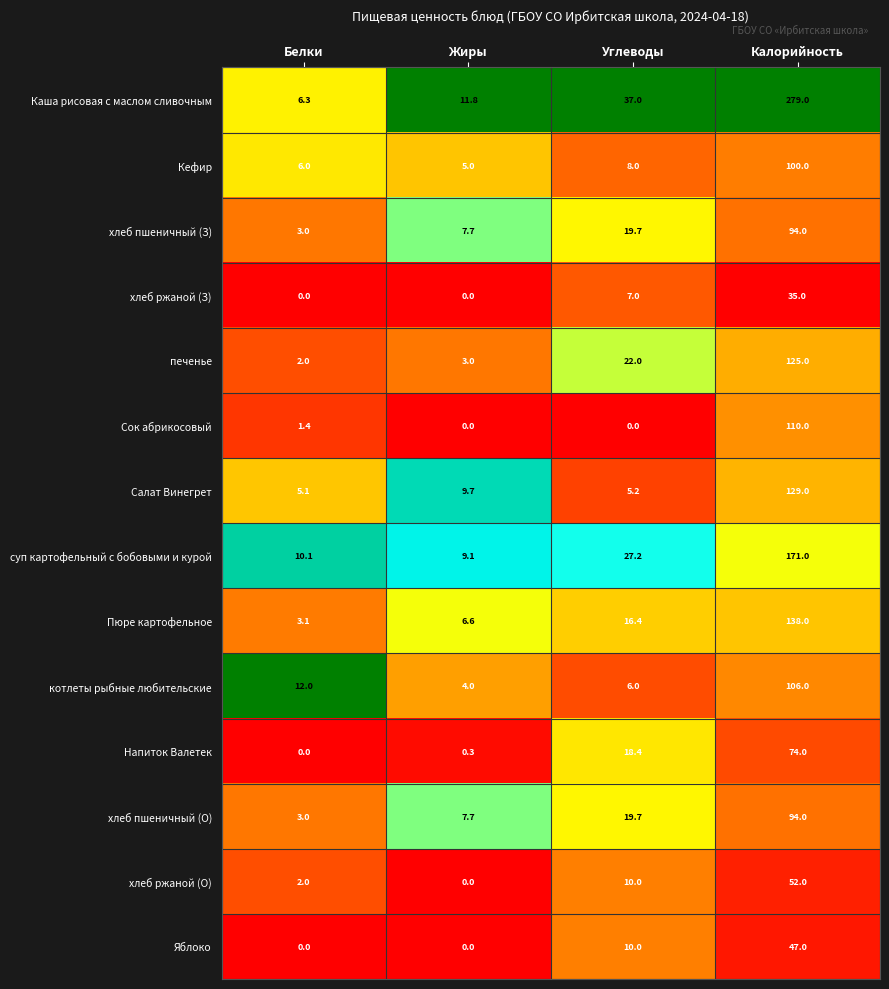

Which series has the largest total across all categories?

Каша рисовая с маслом сливочным